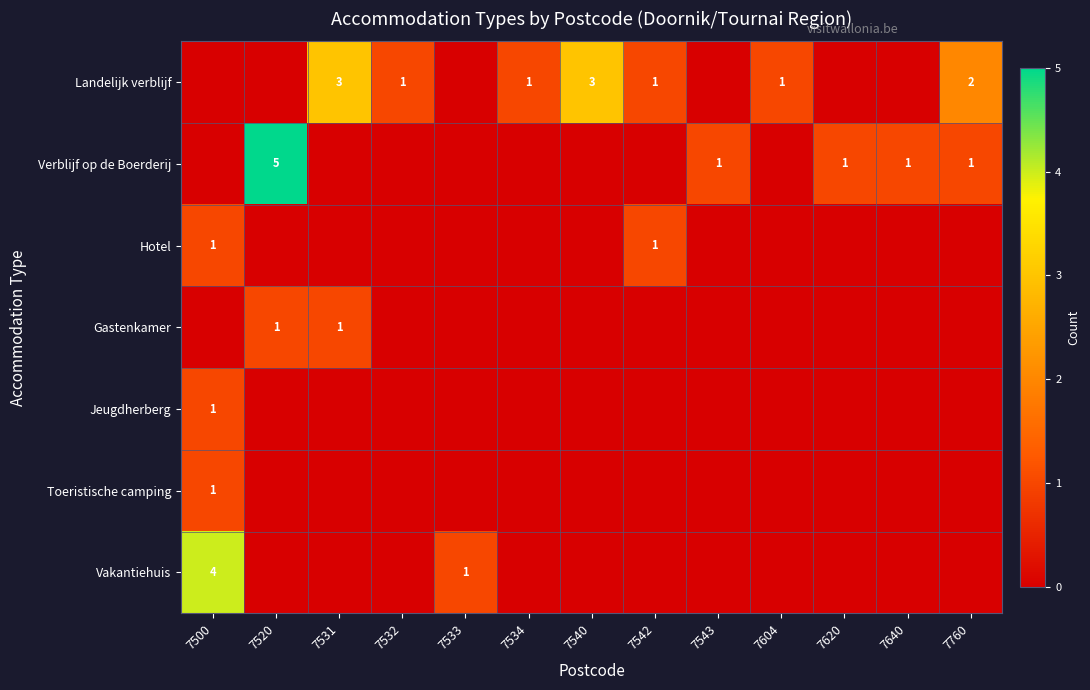

Is it true that Landelijk verblijf equals 2 at 7532?

False